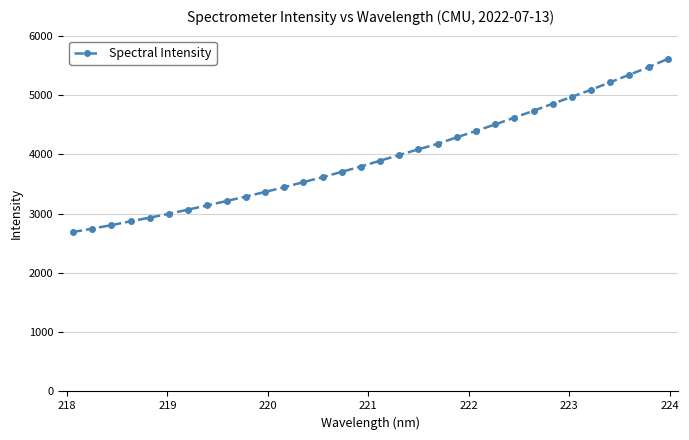

How many data points are less than 3891?

16